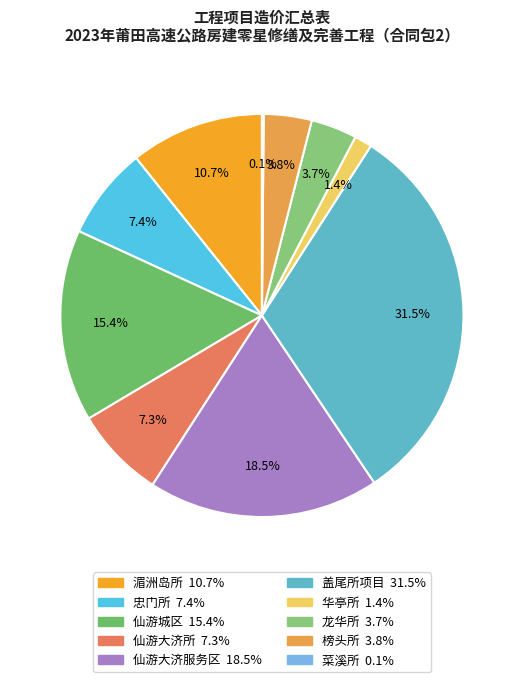

To the nearest percent, what is the combined percentage of 仙游大济服务区 and 菜溪所?

19%